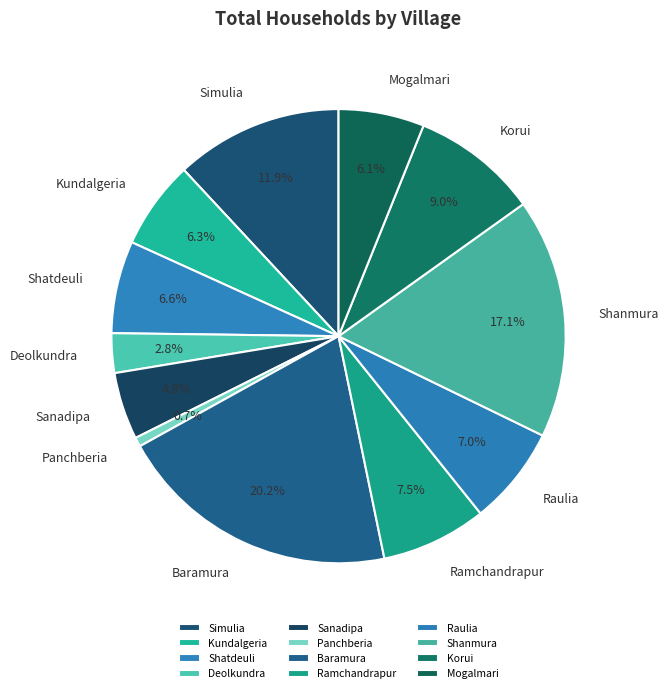

What is the ratio of the value at Mogalmari to the value at Deolkundra?

2.2